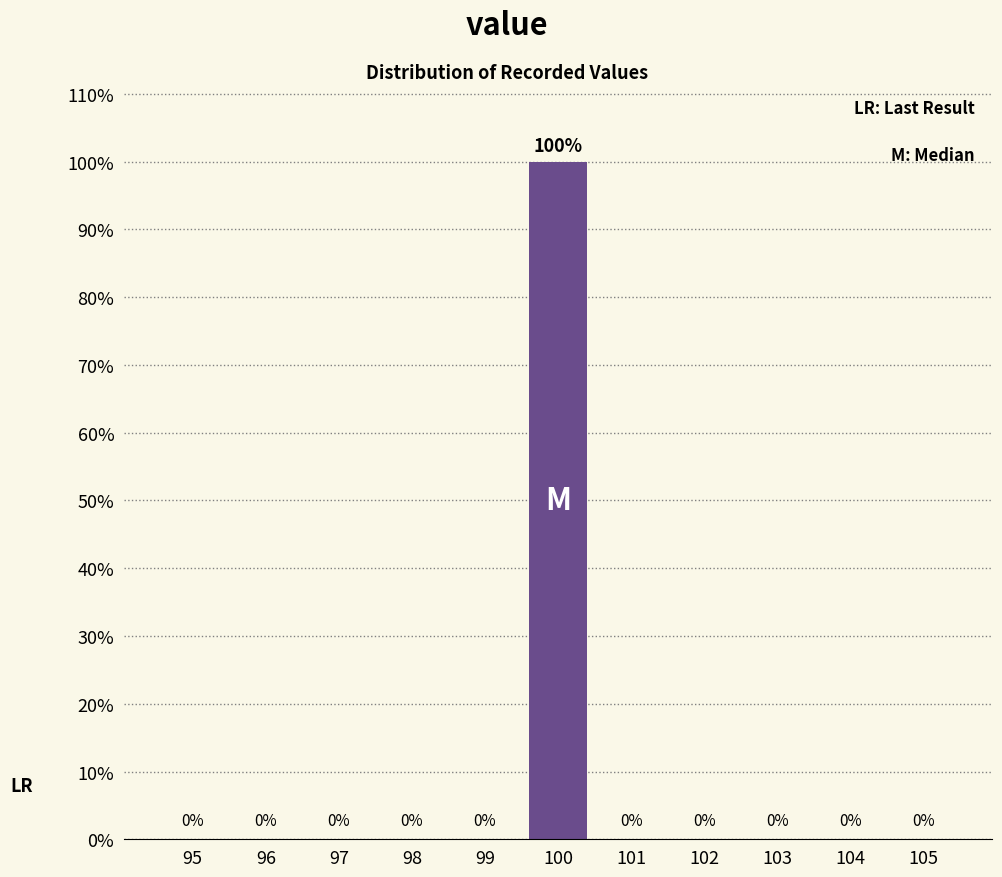

Reading left to right, extract all data points from this chart.

95=0	96=0	97=0	98=0	99=0	100=100	101=0	102=0	103=0	104=0	105=0